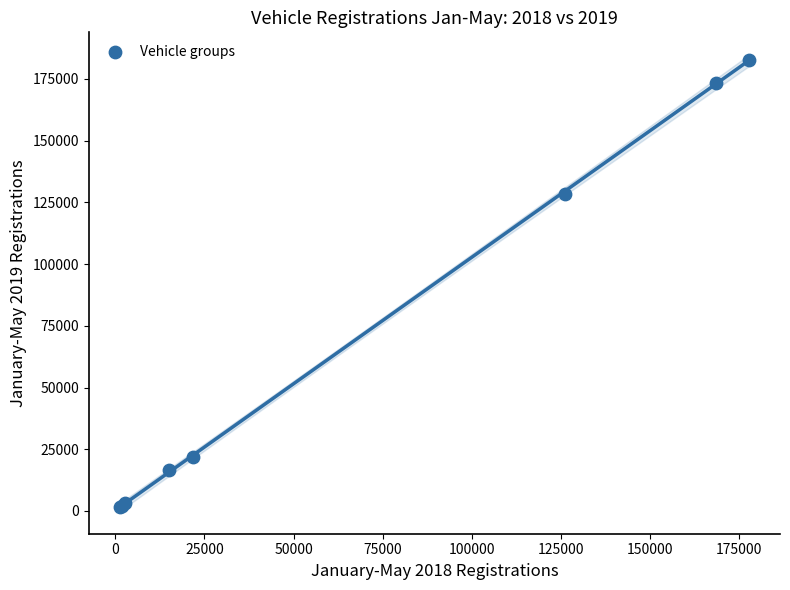

What Y value in the scatter plot is closest to 92049?

128493